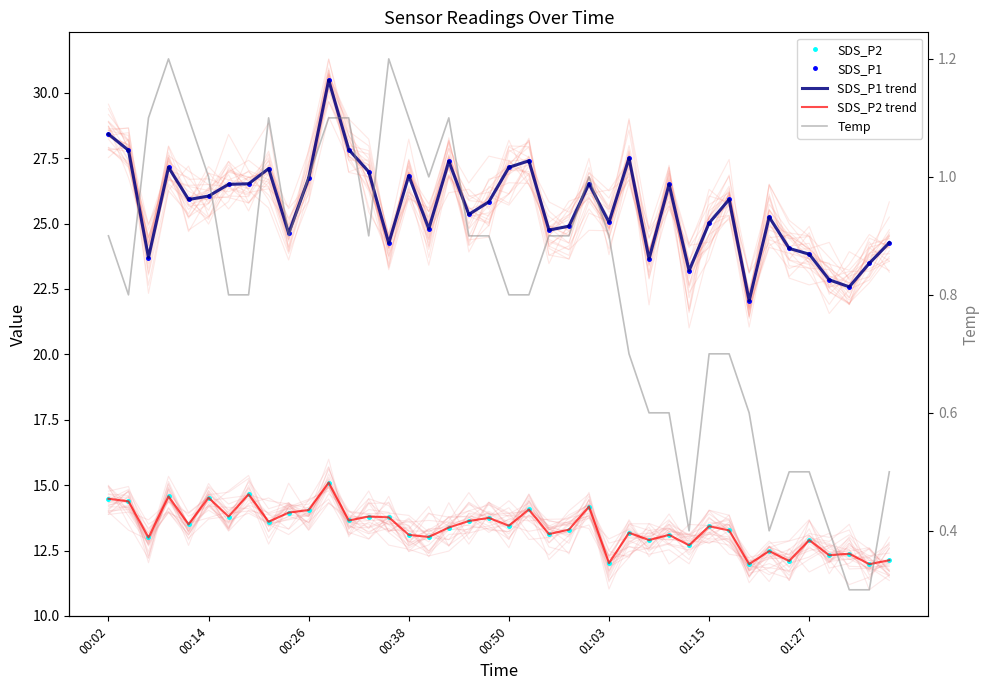

True or false: SDS_P2 and SDS_P2 trend cross at least once.

False